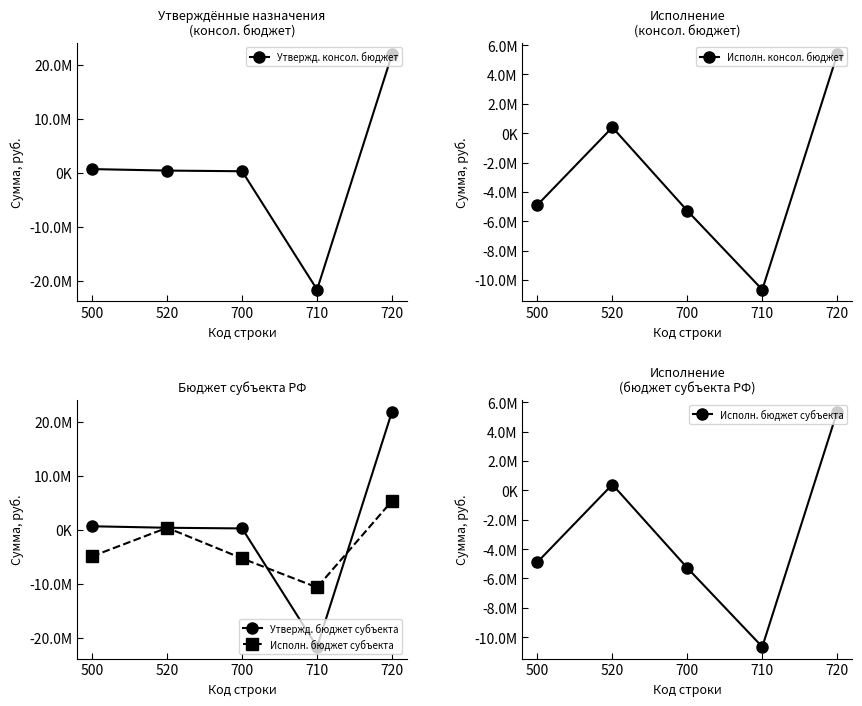

Rank the series at 520 from highest to lowest value.

Утвержд. консол. бюджет, Исполн. консол. бюджет, Утвержд. бюджет субъекта, Исполн. бюджет субъекта